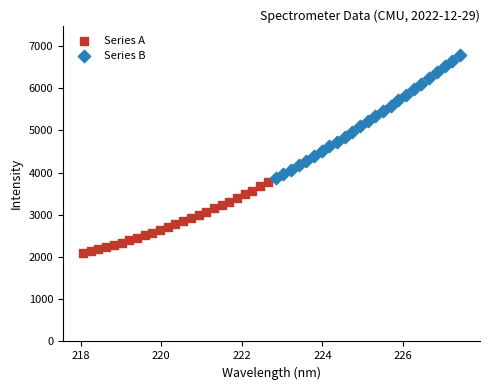

Which series reaches the minimum Y coordinate?

Series A